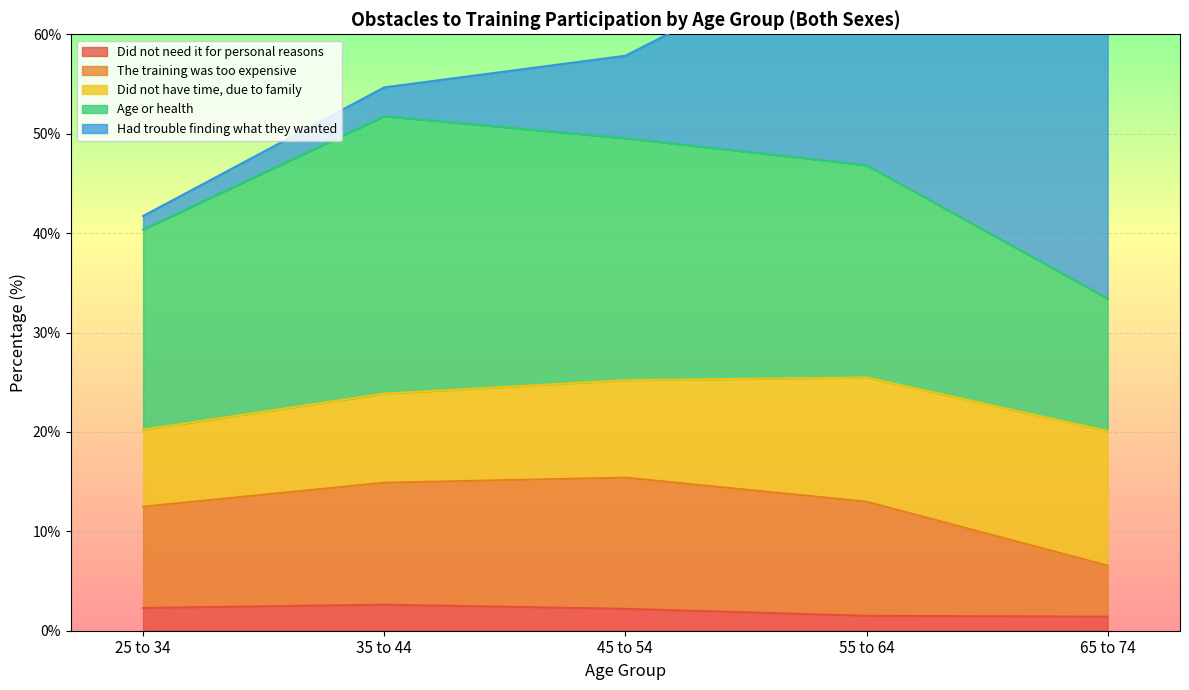

The Did not need it for personal reasons series shows 2.3 at 25 to 34. True or false?

True